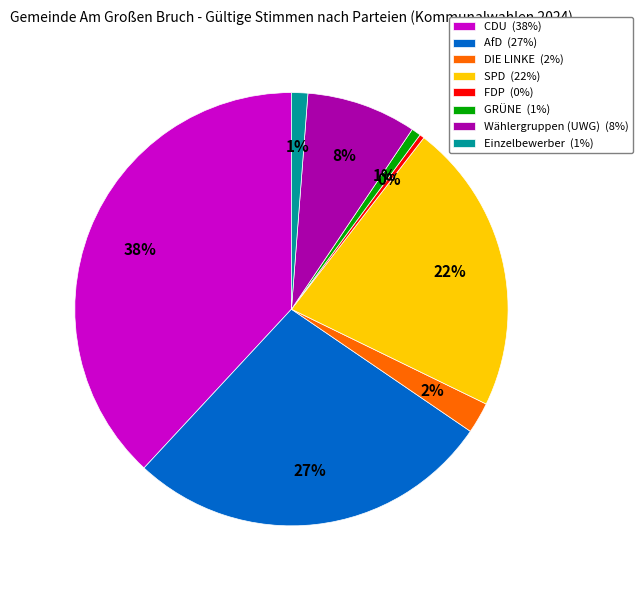

Is it true that AfD is 36% of the pie?

False